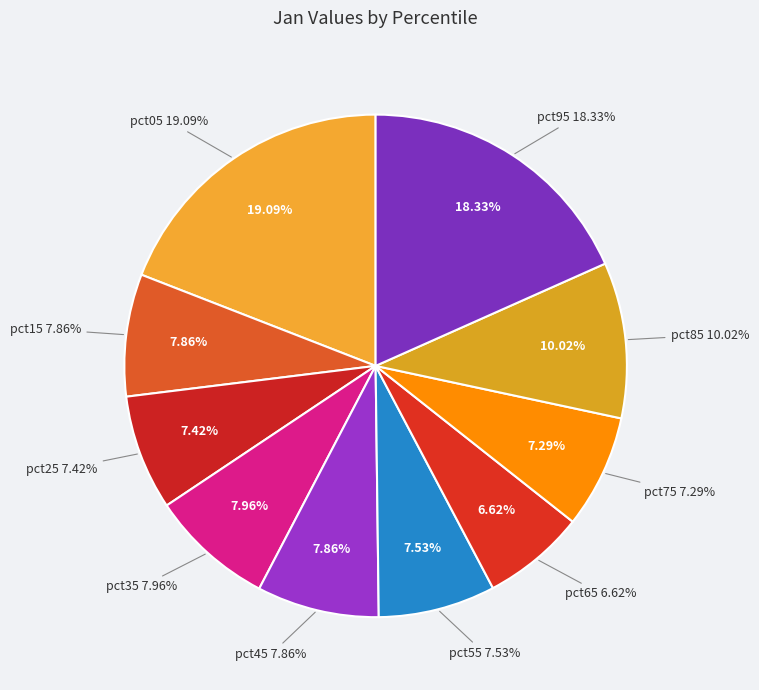

What percentage do pct95 and pct35 together represent?

26.3%